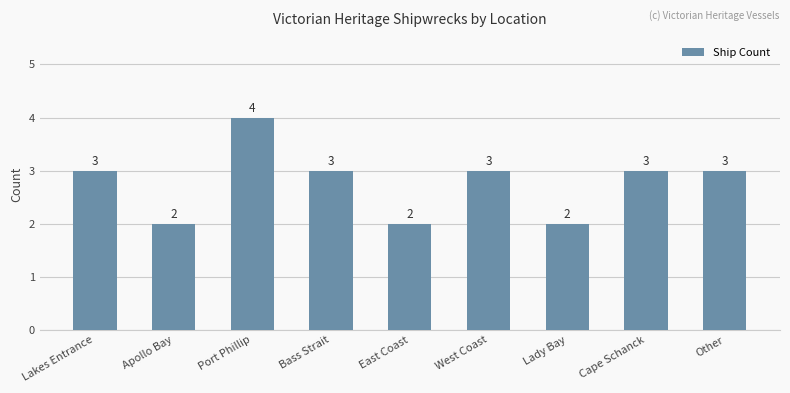

What is the value of the 8th bar from the left?

3